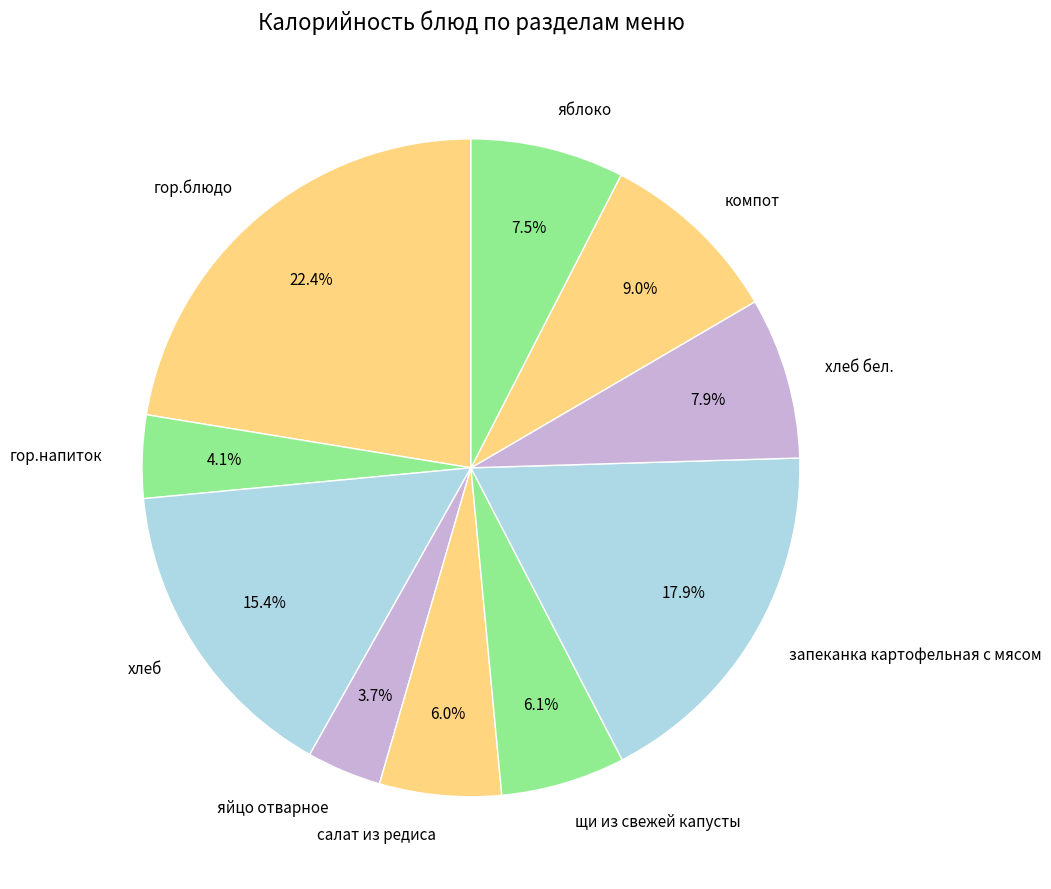

What is the largest slice in the pie chart?

гор.блюдо